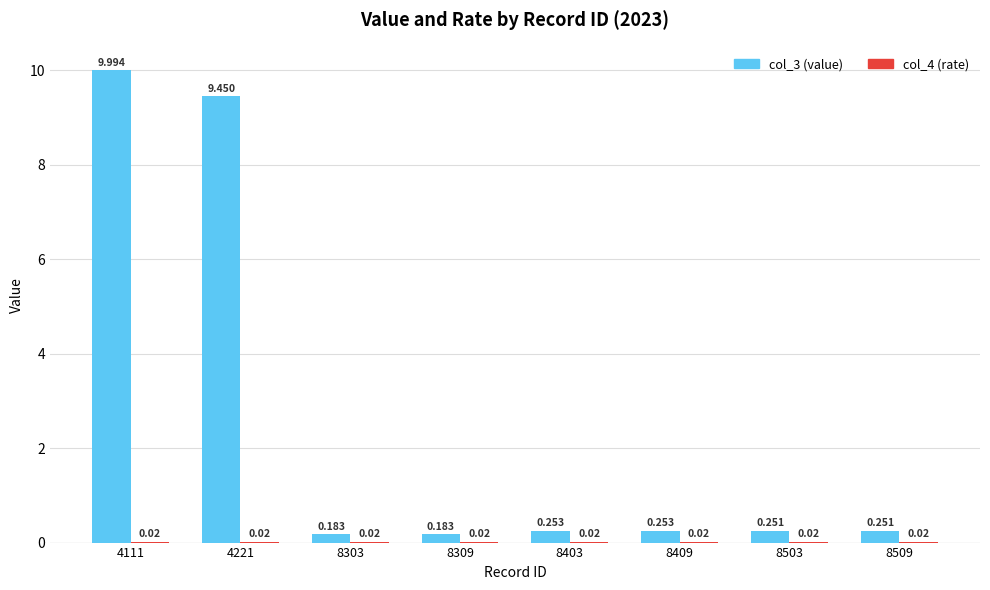

Which series has the largest range (max minus min)?

col_3 (value)